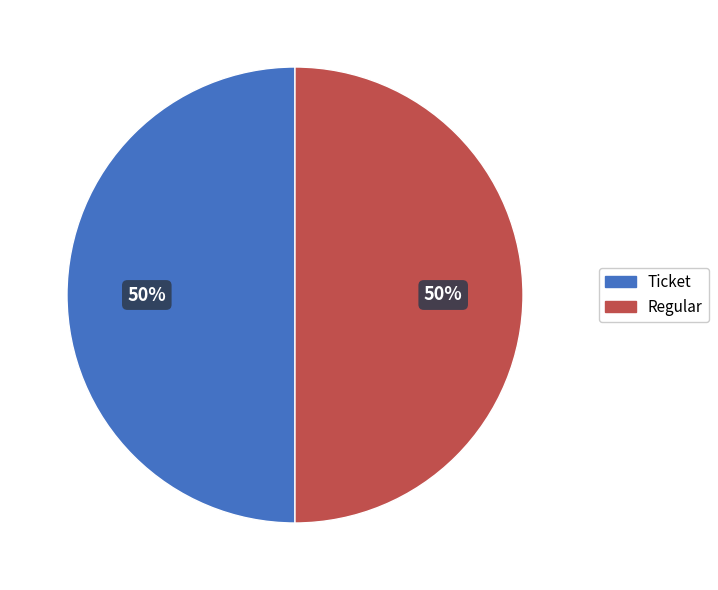

What is the ratio of the value at Ticket to the value at Regular?

1.0